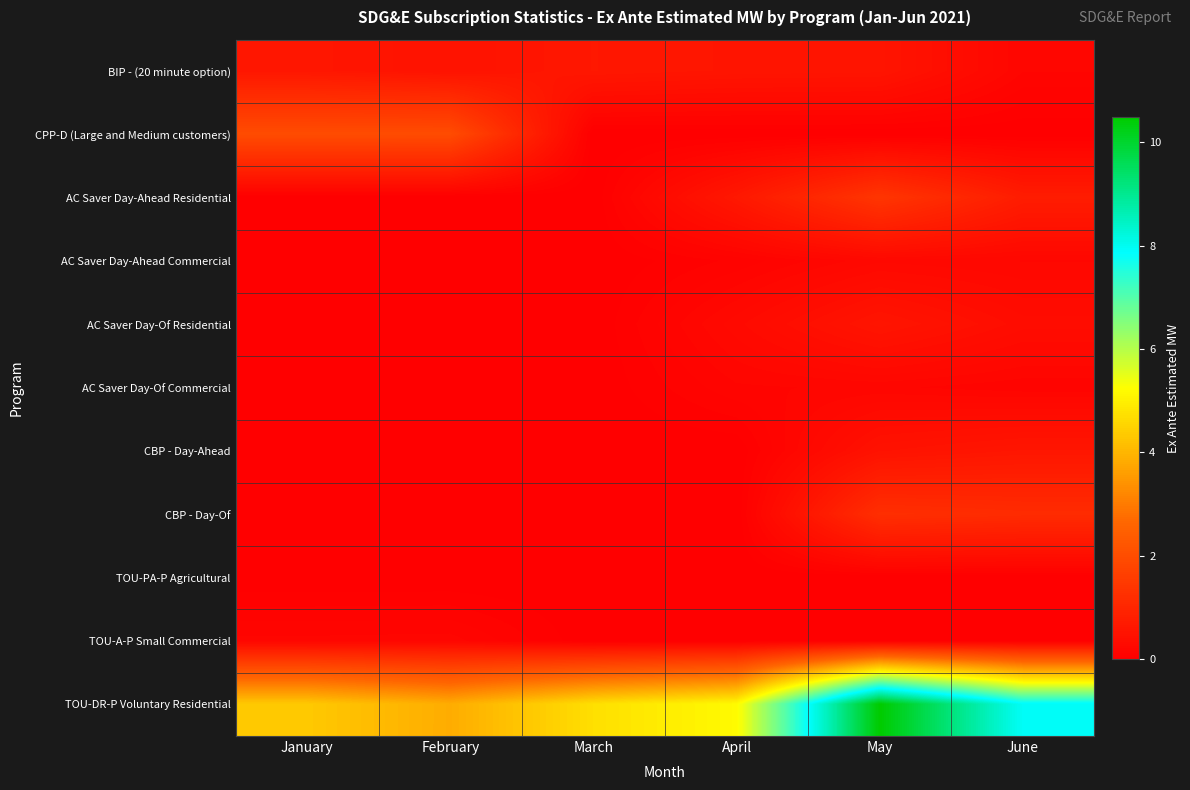

Reading right to left, list all the values displayed in this chart.

BIP - (20 minute option): June=0.2	May=0.5	April=0.6	March=0.6	February=0.5	January=0.6
CPP-D (Large and Medium customers): June=0.0	May=0.0	April=0.0	March=0.0	February=2.0	January=2.0
AC Saver Day-Ahead Residential: June=0.8	May=1.4	April=0.6	March=0.0	February=0.0	January=0.0
AC Saver Day-Ahead Commercial: June=0.2	May=0.2	April=0.1	March=0.0	February=0.0	January=0.0
AC Saver Day-Of Residential: June=0.3	May=0.6	April=0.3	March=0.0	February=0.0	January=0.0
AC Saver Day-Of Commercial: June=0.1	May=0.2	April=0.2	March=0.0	February=0.0	January=0.0
CBP - Day-Ahead: June=0.6	May=0.5	April=0.0	March=0.0	February=0.0	January=0.0
CBP - Day-Of: June=1.1	May=1.2	April=0.0	March=0.0	February=0.0	January=0.0
TOU-PA-P Agricultural: June=0.0	May=0.0	April=0.0	March=0.0	February=0.0	January=0.0
TOU-A-P Small Commercial: June=0.0	May=0.0	April=0.0	March=0.0	February=0.2	January=0.2
TOU-DR-P Voluntary Residential: June=7.9	May=10.5	April=5.2	March=4.7	February=3.8	January=4.3